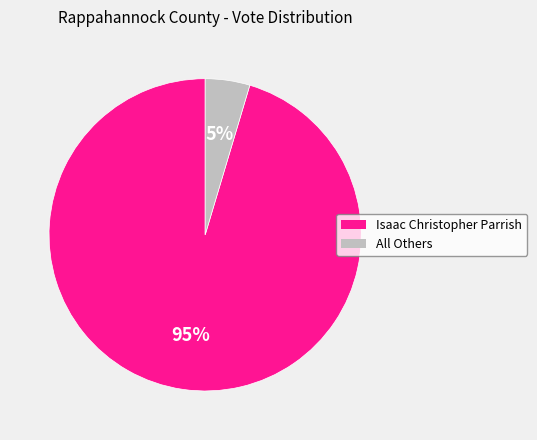

Which category has the smallest portion of the pie?

All Others